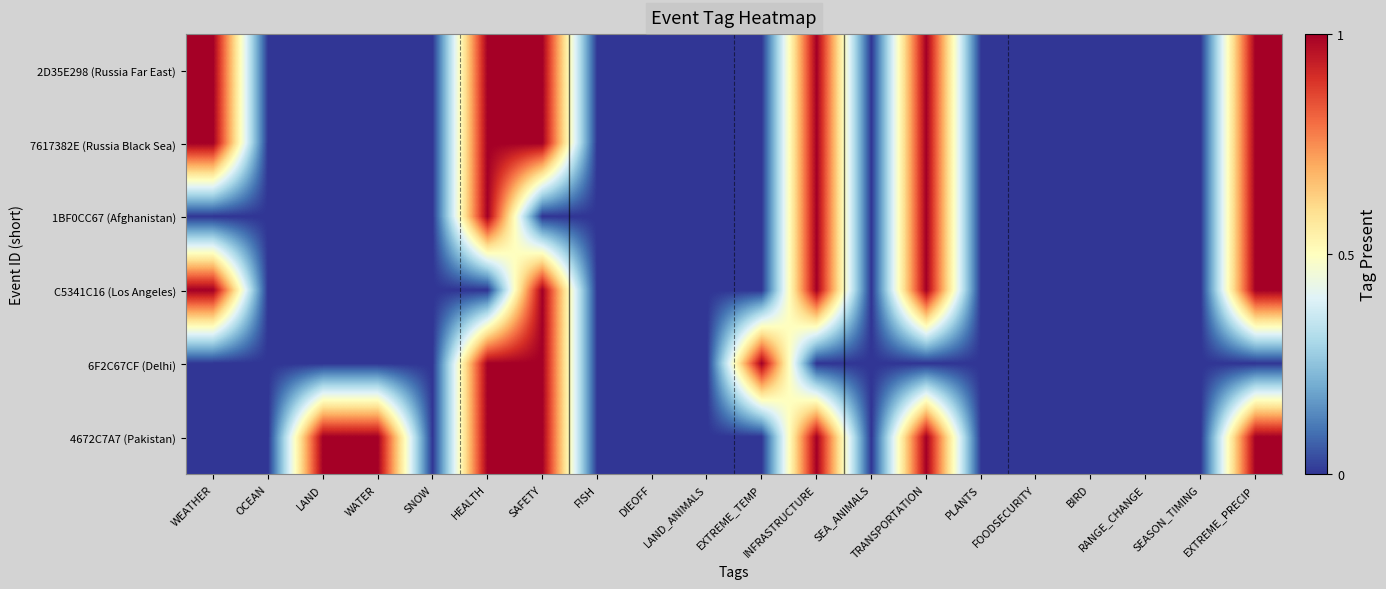

Reading left to right, transcribe all the data shown in this chart.

2D35E298 (Russia Far East): WEATHER=1	OCEAN=0	LAND=0	WATER=0	SNOW=0	HEALTH=1	SAFETY=1	FISH=0	DIEOFF=0	LAND_ANIMALS=0	EXTREME_TEMP=0	INFRASTRUCTURE=1	SEA_ANIMALS=0	TRANSPORTATION=1	PLANTS=0	FOODSECURITY=0	BIRD=0	RANGE_CHANGE=0	SEASON_TIMING=0	EXTREME_PRECIP=1
7617382E (Russia Black Sea): WEATHER=1	OCEAN=0	LAND=0	WATER=0	SNOW=0	HEALTH=1	SAFETY=1	FISH=0	DIEOFF=0	LAND_ANIMALS=0	EXTREME_TEMP=0	INFRASTRUCTURE=1	SEA_ANIMALS=0	TRANSPORTATION=1	PLANTS=0	FOODSECURITY=0	BIRD=0	RANGE_CHANGE=0	SEASON_TIMING=0	EXTREME_PRECIP=1
1BF0CC67 (Afghanistan): WEATHER=0	OCEAN=0	LAND=0	WATER=0	SNOW=0	HEALTH=1	SAFETY=0	FISH=0	DIEOFF=0	LAND_ANIMALS=0	EXTREME_TEMP=0	INFRASTRUCTURE=1	SEA_ANIMALS=0	TRANSPORTATION=1	PLANTS=0	FOODSECURITY=0	BIRD=0	RANGE_CHANGE=0	SEASON_TIMING=0	EXTREME_PRECIP=1
C5341C16 (Los Angeles): WEATHER=1	OCEAN=0	LAND=0	WATER=0	SNOW=0	HEALTH=0	SAFETY=1	FISH=0	DIEOFF=0	LAND_ANIMALS=0	EXTREME_TEMP=0	INFRASTRUCTURE=1	SEA_ANIMALS=0	TRANSPORTATION=1	PLANTS=0	FOODSECURITY=0	BIRD=0	RANGE_CHANGE=0	SEASON_TIMING=0	EXTREME_PRECIP=1
6F2C67CF (Delhi): WEATHER=0	OCEAN=0	LAND=0	WATER=0	SNOW=0	HEALTH=1	SAFETY=1	FISH=0	DIEOFF=0	LAND_ANIMALS=0	EXTREME_TEMP=1	INFRASTRUCTURE=0	SEA_ANIMALS=0	TRANSPORTATION=0	PLANTS=0	FOODSECURITY=0	BIRD=0	RANGE_CHANGE=0	SEASON_TIMING=0	EXTREME_PRECIP=0
4672C7A7 (Pakistan): WEATHER=0	OCEAN=0	LAND=1	WATER=1	SNOW=0	HEALTH=1	SAFETY=1	FISH=0	DIEOFF=0	LAND_ANIMALS=0	EXTREME_TEMP=0	INFRASTRUCTURE=1	SEA_ANIMALS=0	TRANSPORTATION=1	PLANTS=0	FOODSECURITY=0	BIRD=0	RANGE_CHANGE=0	SEASON_TIMING=0	EXTREME_PRECIP=1